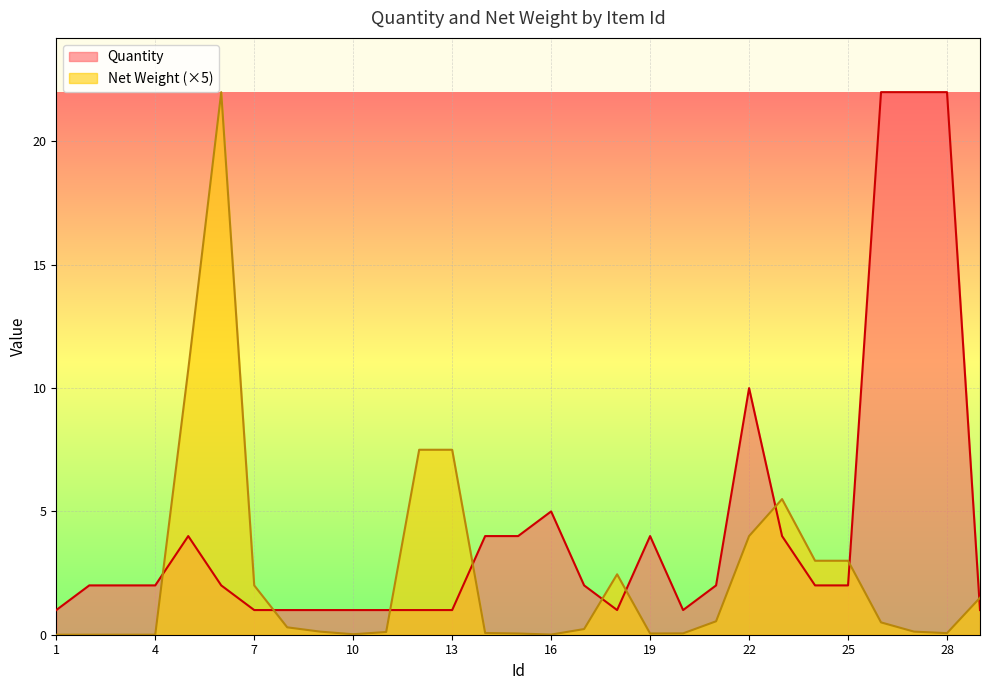

What is the highest value of the Net Weight series?

22.0